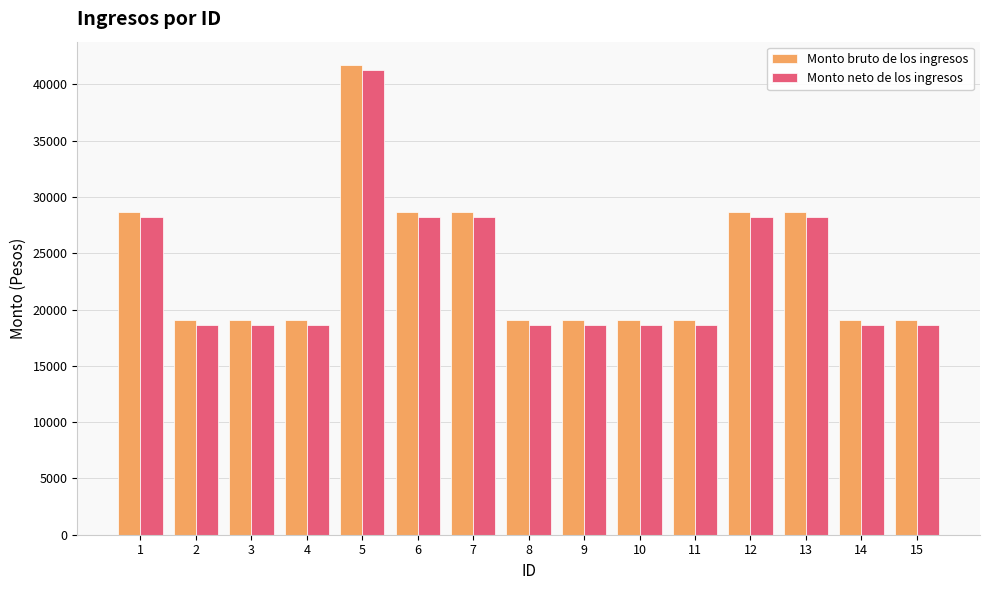

The Monto bruto de los ingresos series shows 26583.8 at 9. True or false?

False